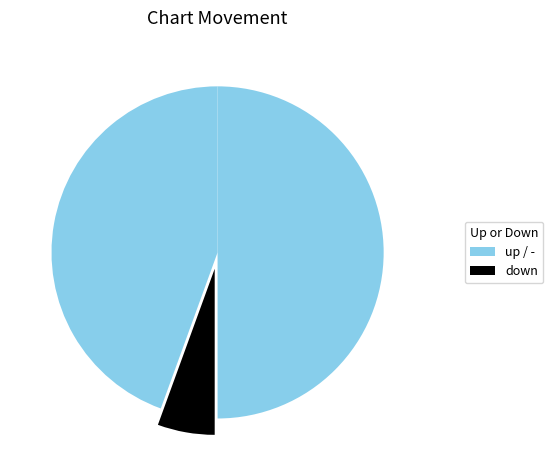

Is there any slice that represents more than half of the pie?

No